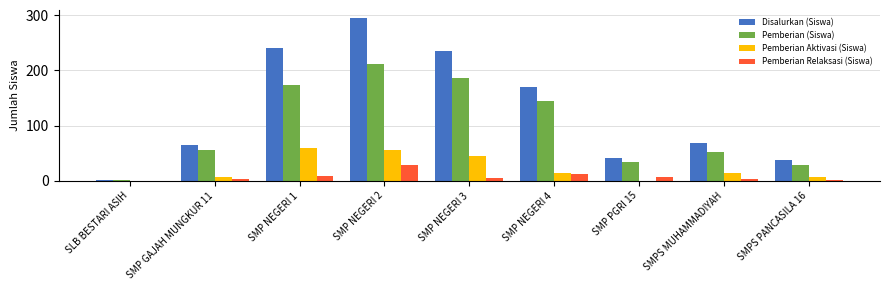

What value does the Disalurkan (Siswa) series have at SMP GAJAH MUNGKUR 11?

65